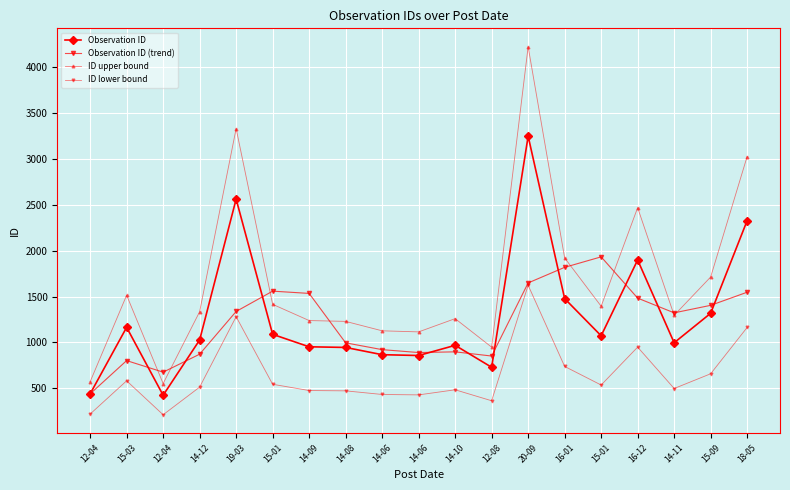

True or false: ID upper bound and Observation ID intersect in this chart.

False